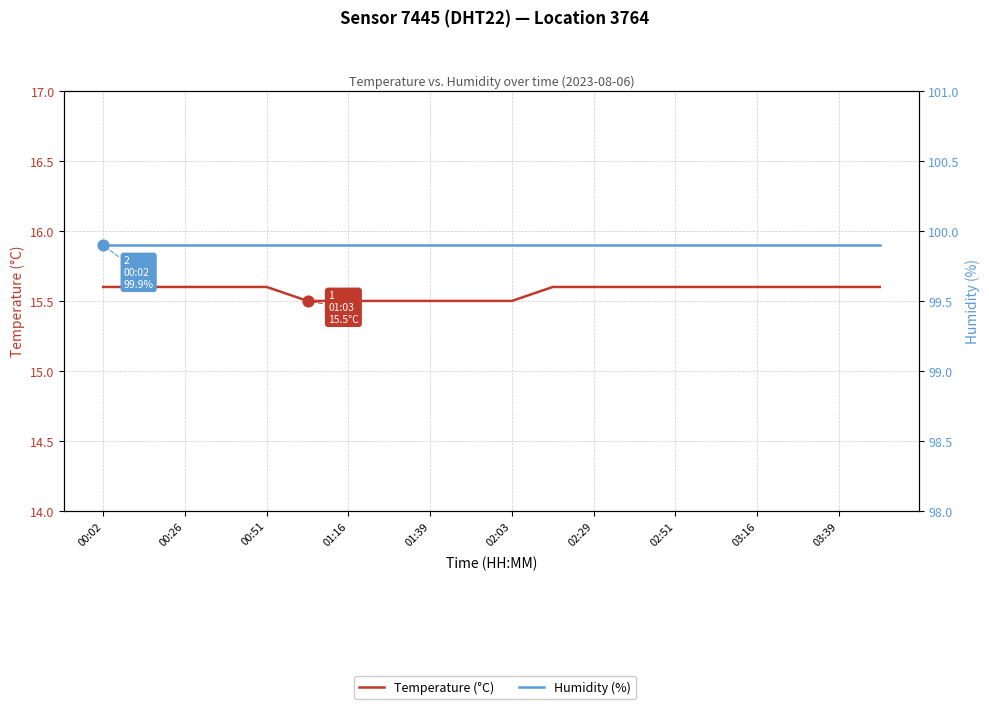

Which series contains the highest Y value?

Humidity (%)